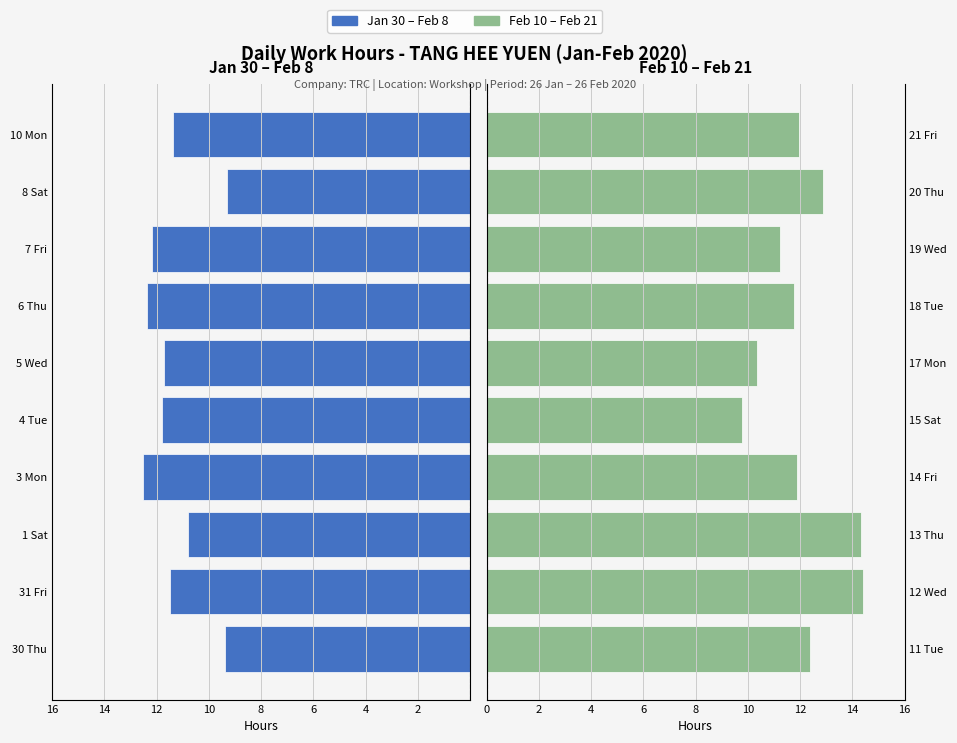

How many bars are there in each group?

2